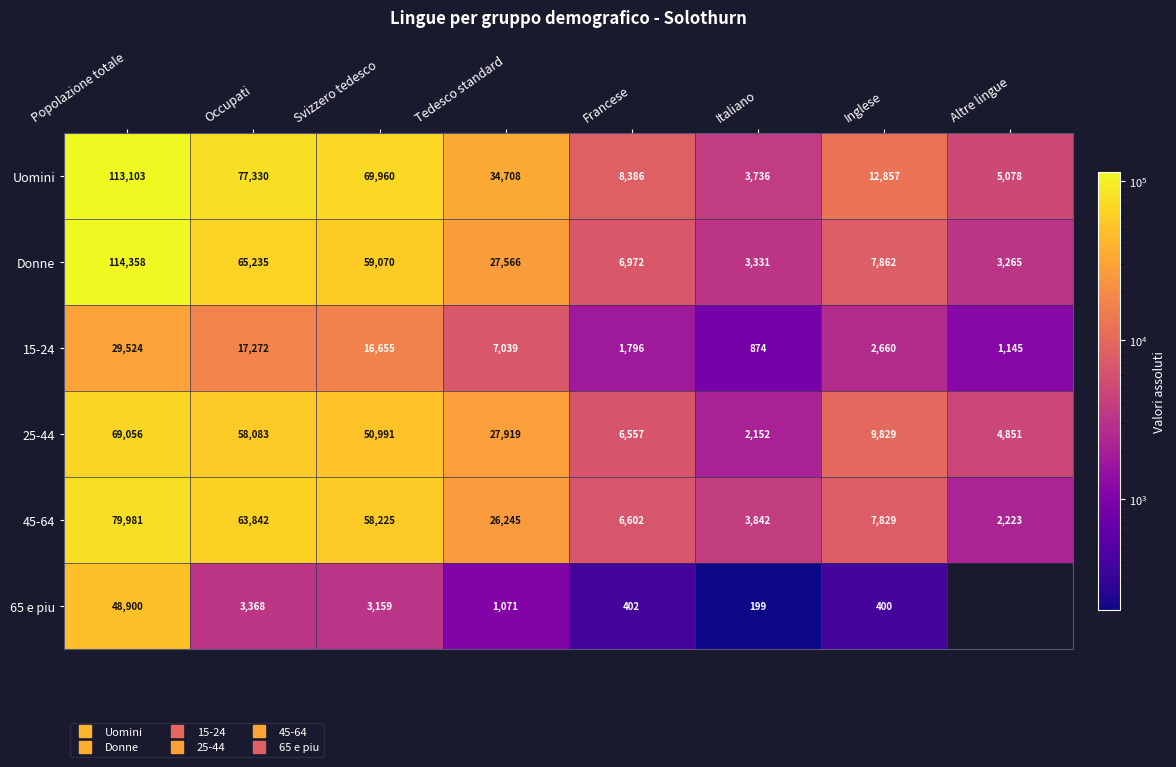

How many data points in 65 e piu are less than 3159?

4